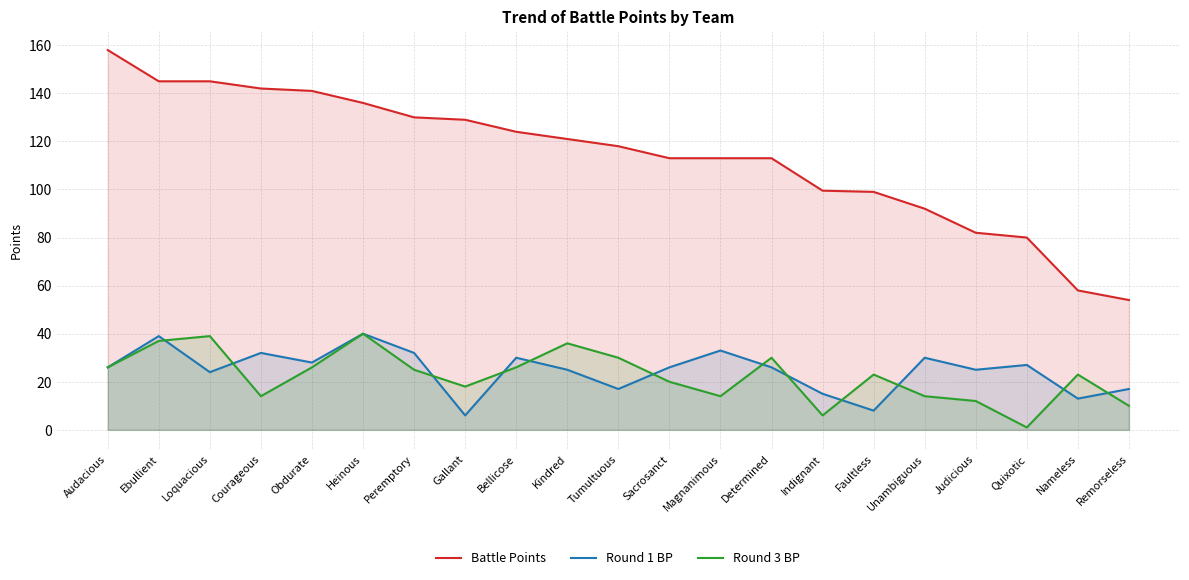

What is the difference between the highest and lowest values at Tumultuous?

101.0